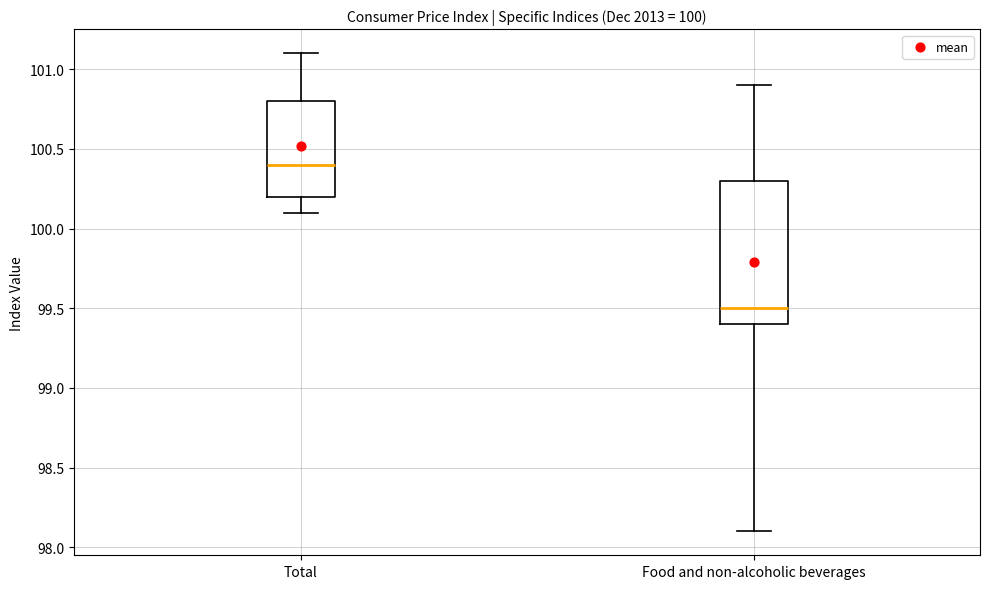

Which box has the highest median line?

Total